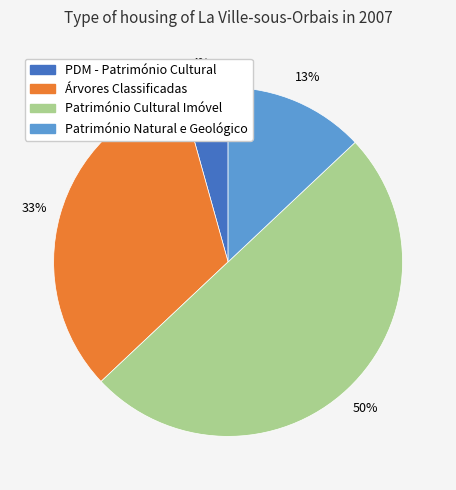

To the nearest percent, what is the average slice percentage?

25%